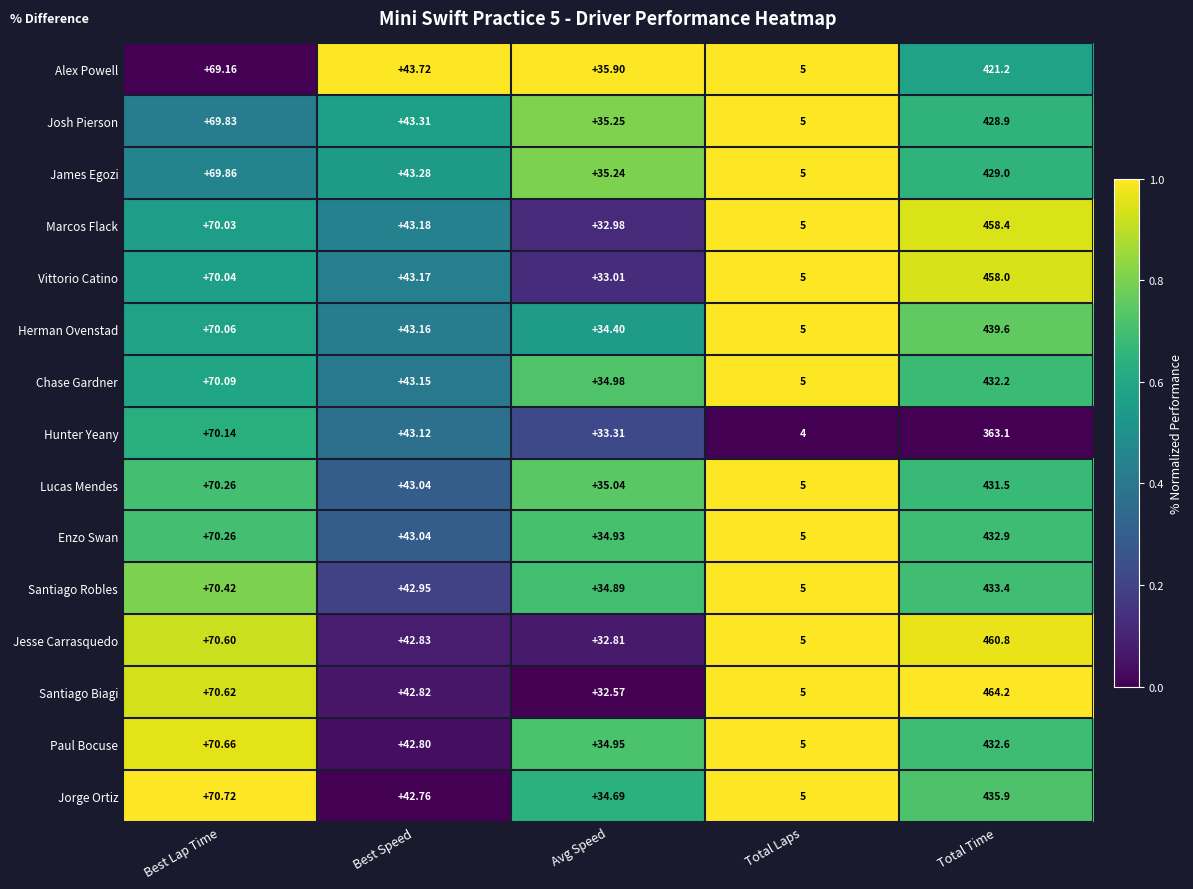

At which label is Herman Ovenstad closest to 222?

Best Lap Time